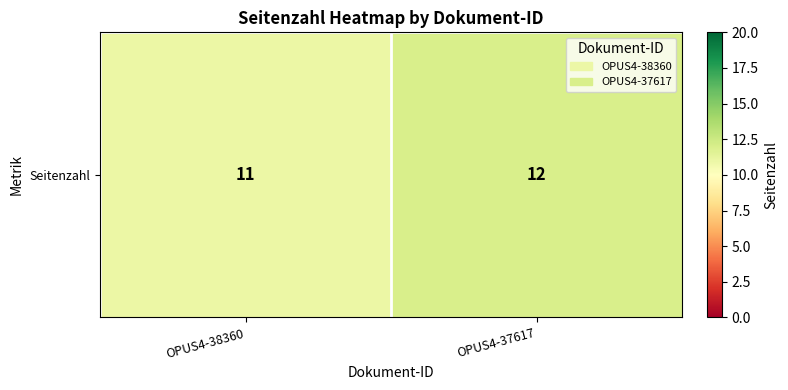

At which label is the value closest to 11?

OPUS4-38360